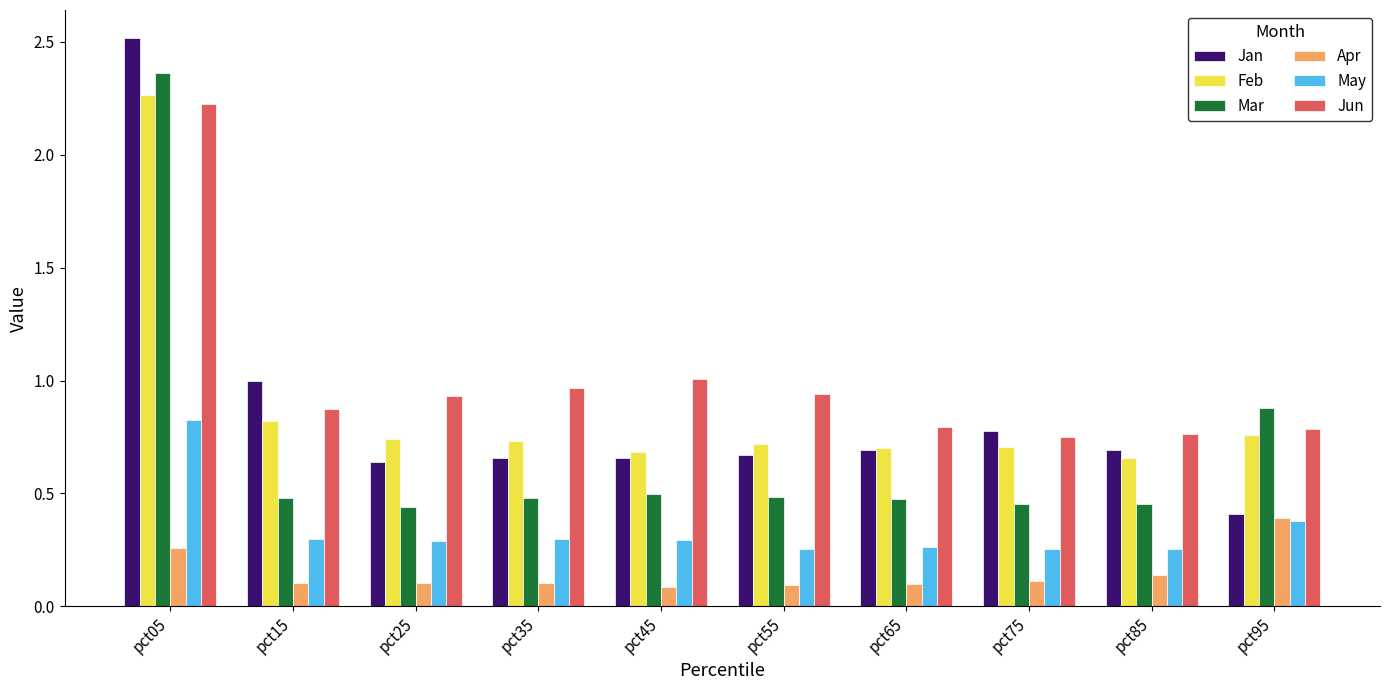

At pct15, list the series in order from smallest to largest.

Apr, May, Mar, Feb, Jun, Jan